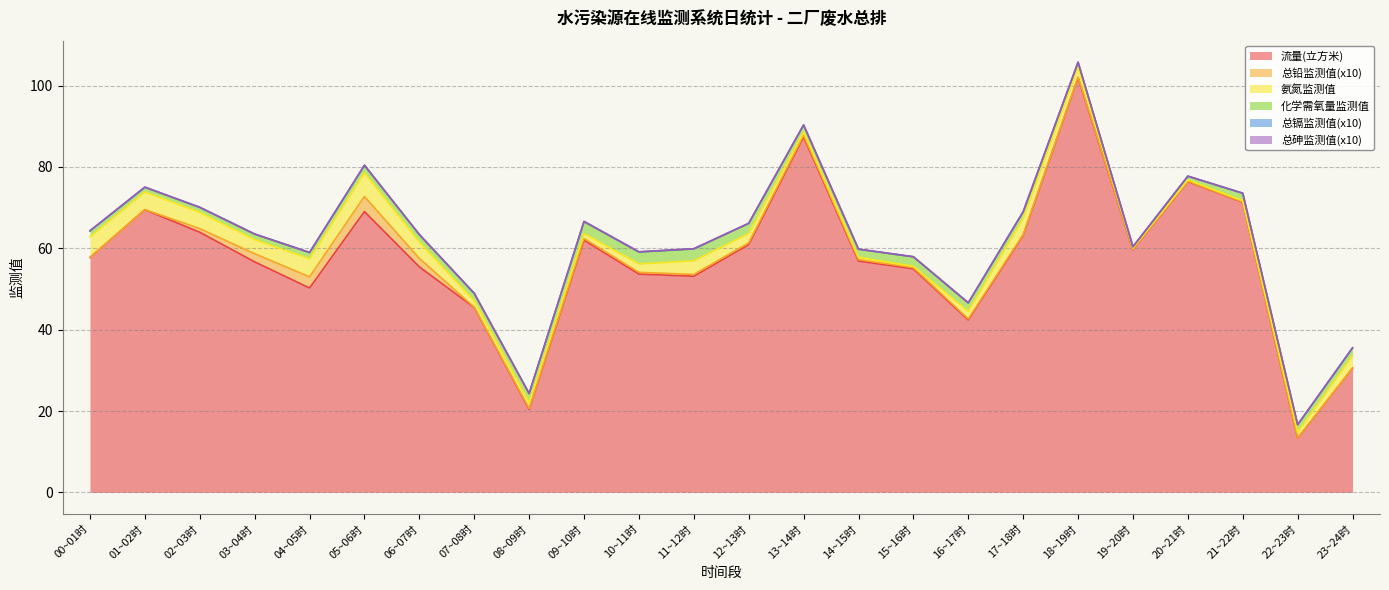

What is the minimum value for 化学需氧量监测值?

0.3